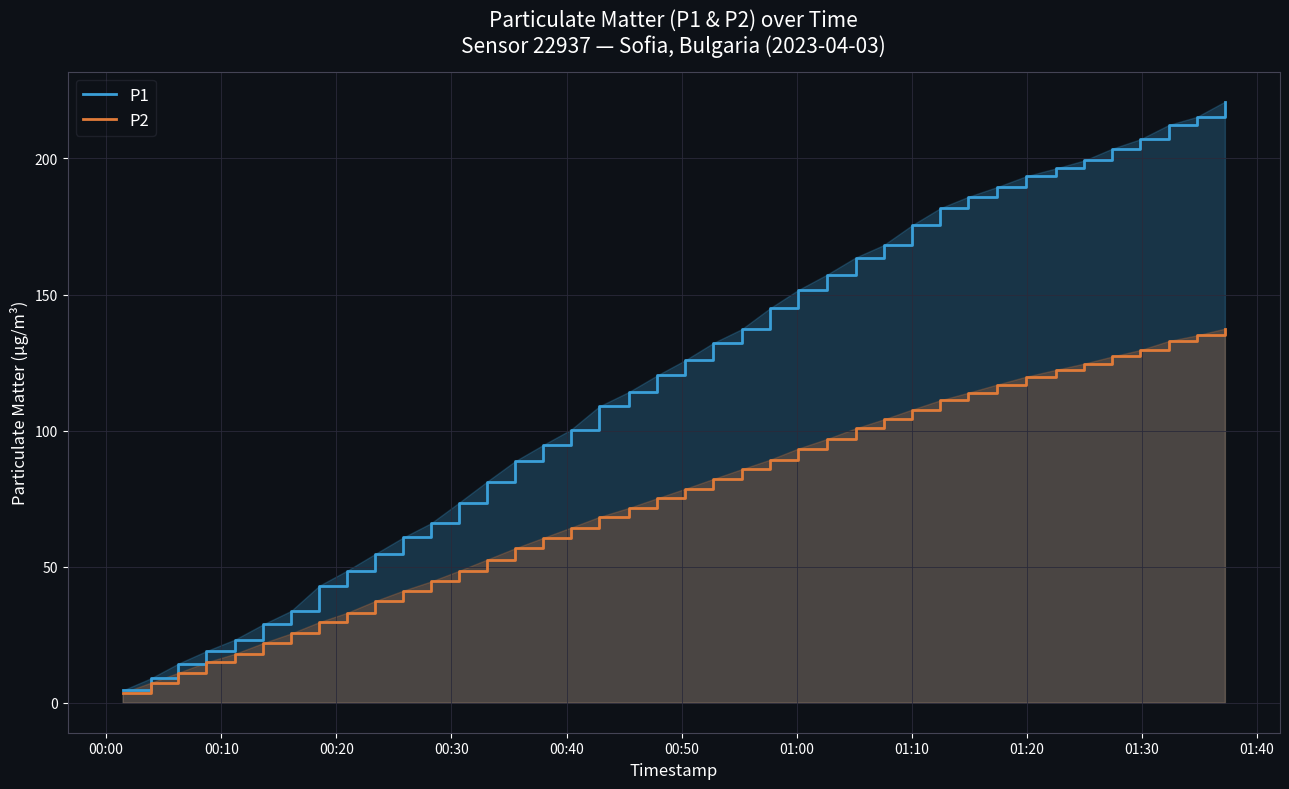

List the series in order of their overall mean, lowest first.

P2, P1